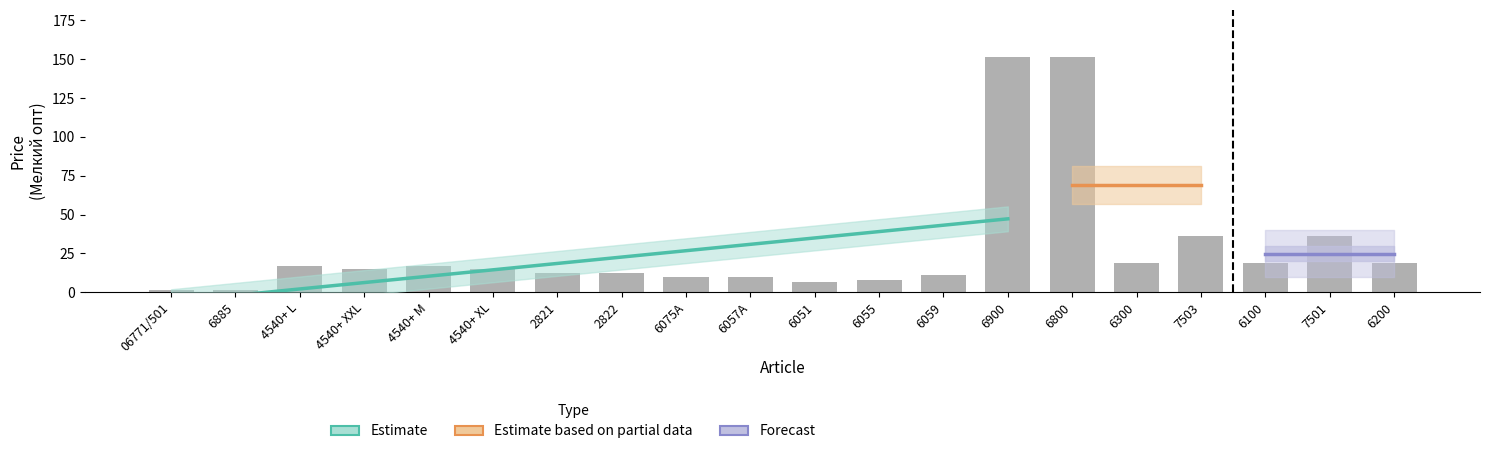

What is the change in value from 4540+ XXL to 6300?

+3.8